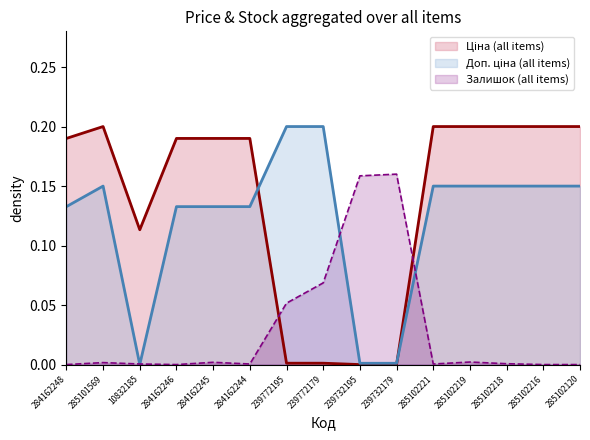

What is the difference between the maximum and second lowest values in the Залишок series?

0.2